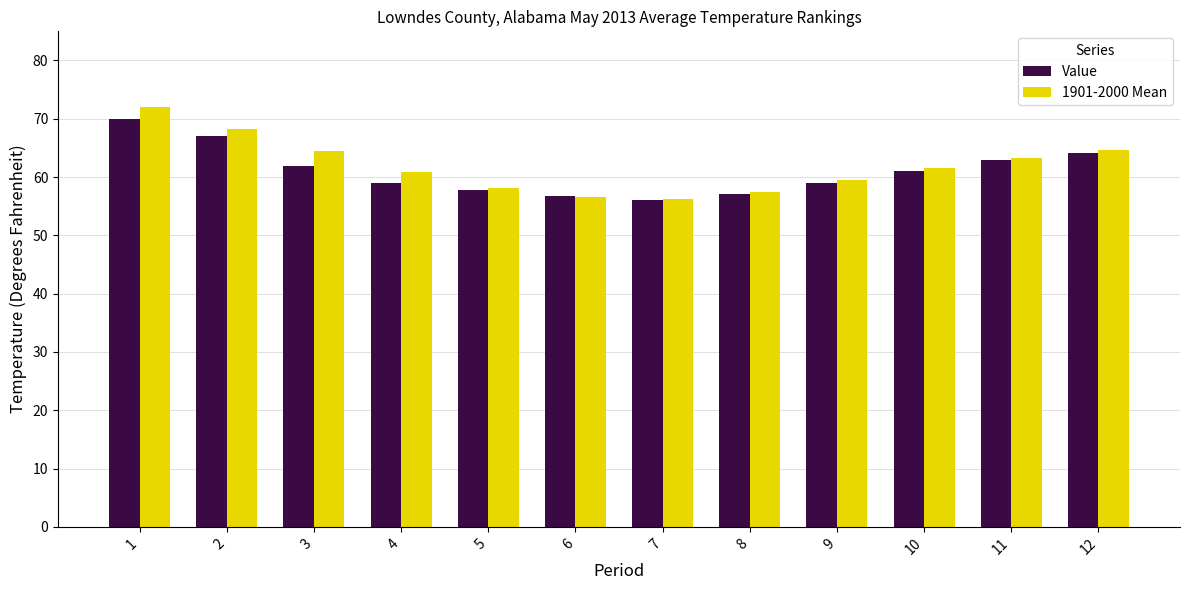

What is the highest value of the Value series?

69.9